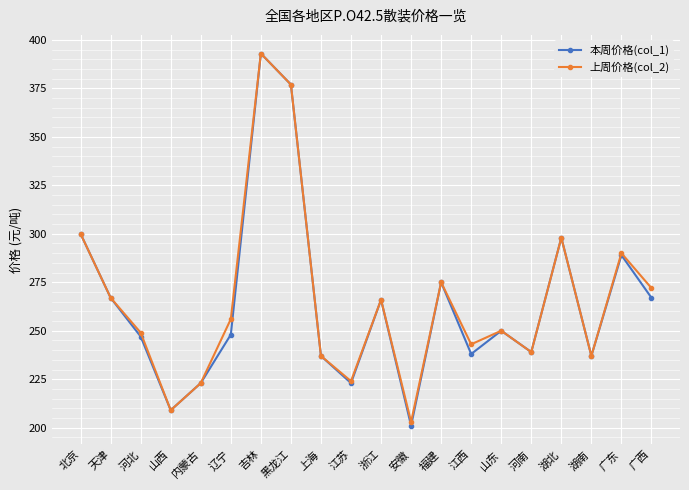

Where is 本周价格(col_1) nearest to the value 297?

湖北